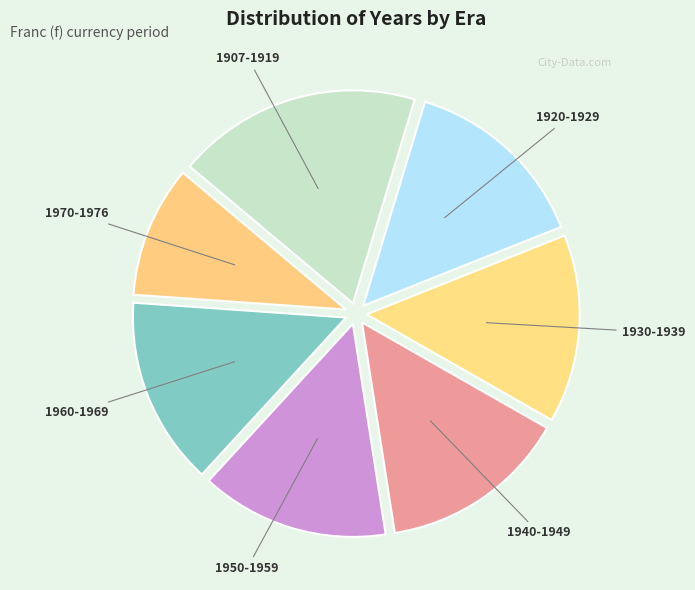

What is the smallest slice in the pie chart?

1970-1976